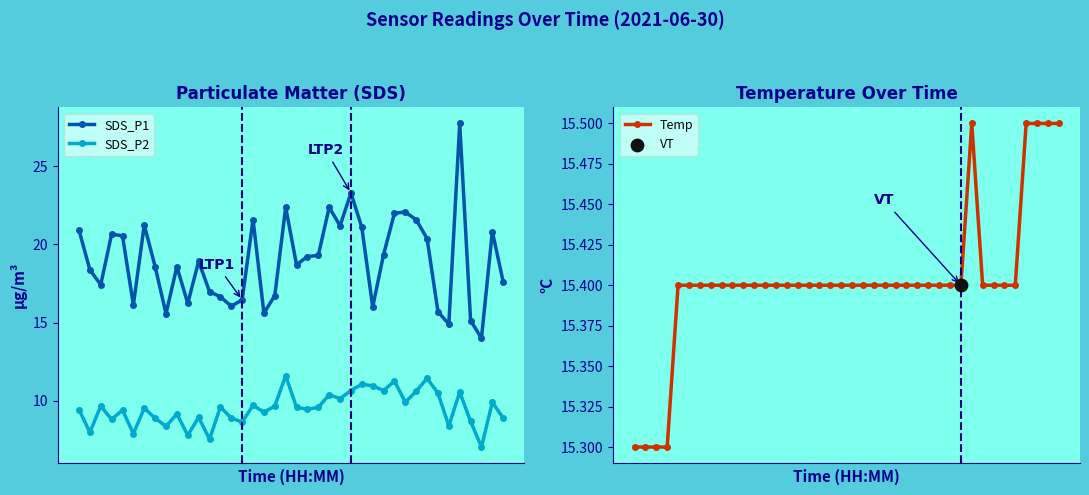

Which series contains the lowest Y value?

SDS_P2